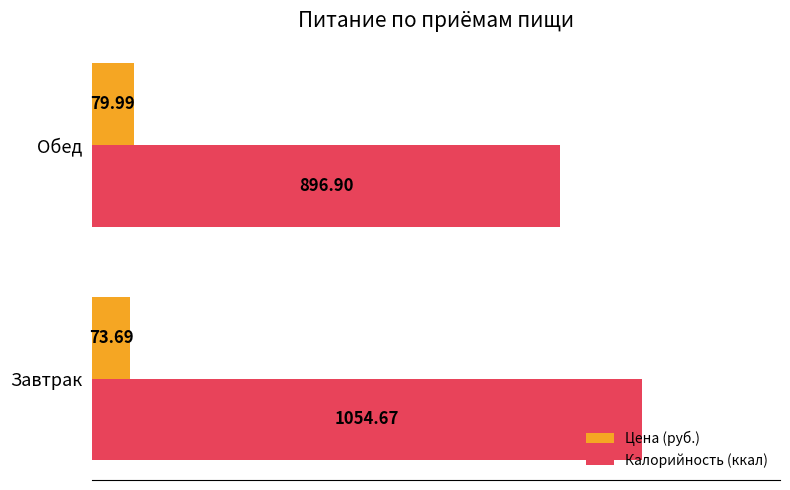

What is the difference between the Цена (руб.) values at Обед and Завтрак?

6.3